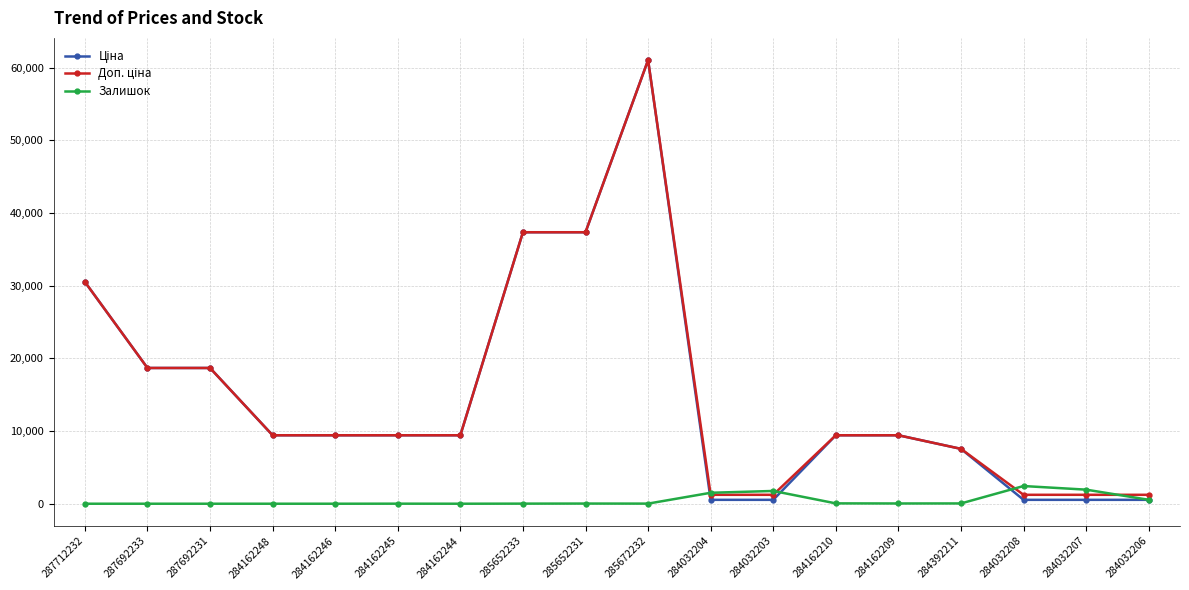

Is it true that Залишок equals 2433.0 at 284032208?

True